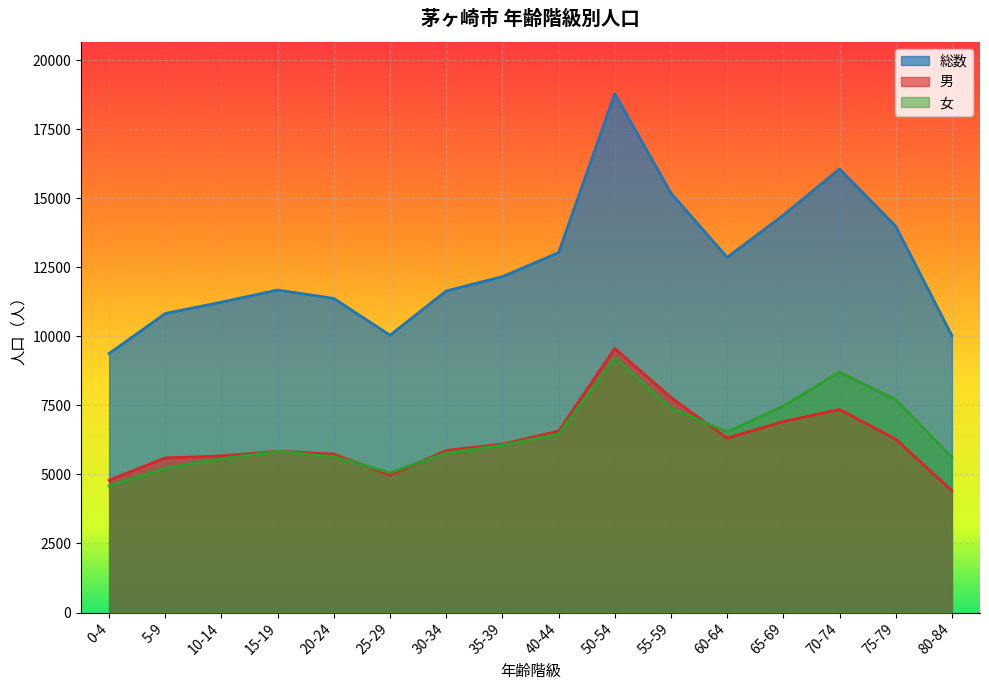

Reading left to right, extract all data points from this chart.

総数: 9379	10828	11238	11677	11371	10041	11643	12163	13031	18785	15186	12858	14388	16060	13985	10028
男: 4792	5599	5670	5840	5733	4975	5867	6101	6567	9562	7783	6318	6914	7353	6277	4409
女: 4587	5229	5568	5837	5638	5066	5776	6062	6464	9223	7403	6540	7474	8707	7708	5619